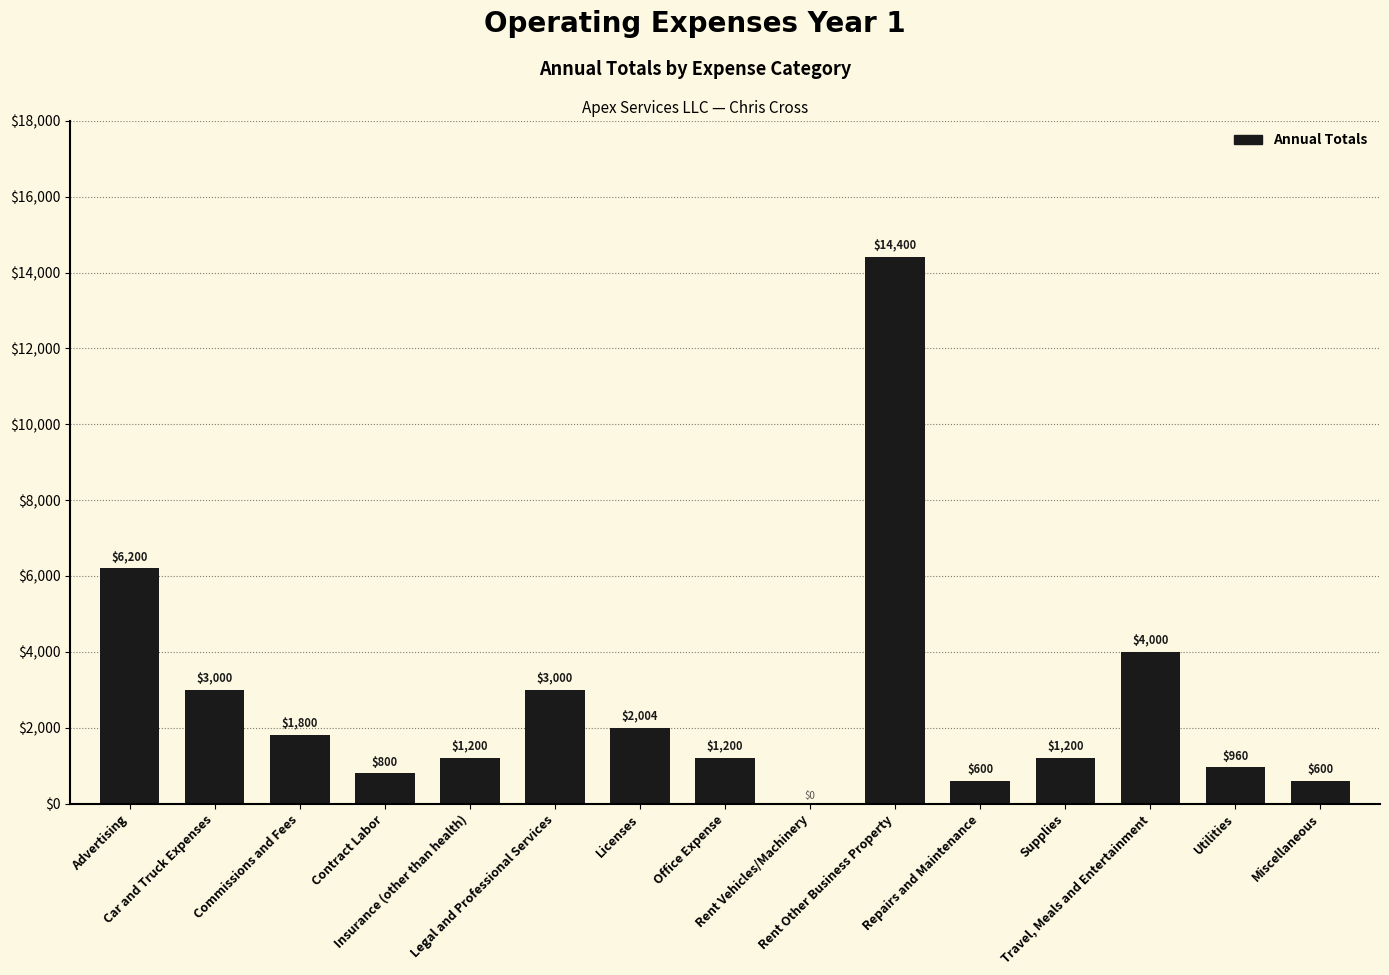

Reading right to left, what are all the values shown in this chart?

Miscellaneous=600	Utilities=960	Travel, Meals and Entertainment=4000	Supplies=1200	Repairs and Maintenance=600	Rent Other Business Property=14400	Rent Vehicles/Machinery=0	Office Expense=1200	Licenses=2004	Legal and Professional Services=3000	Insurance (other than health)=1200	Contract Labor=800	Commissions and Fees=1800	Car and Truck Expenses=3000	Advertising=6200